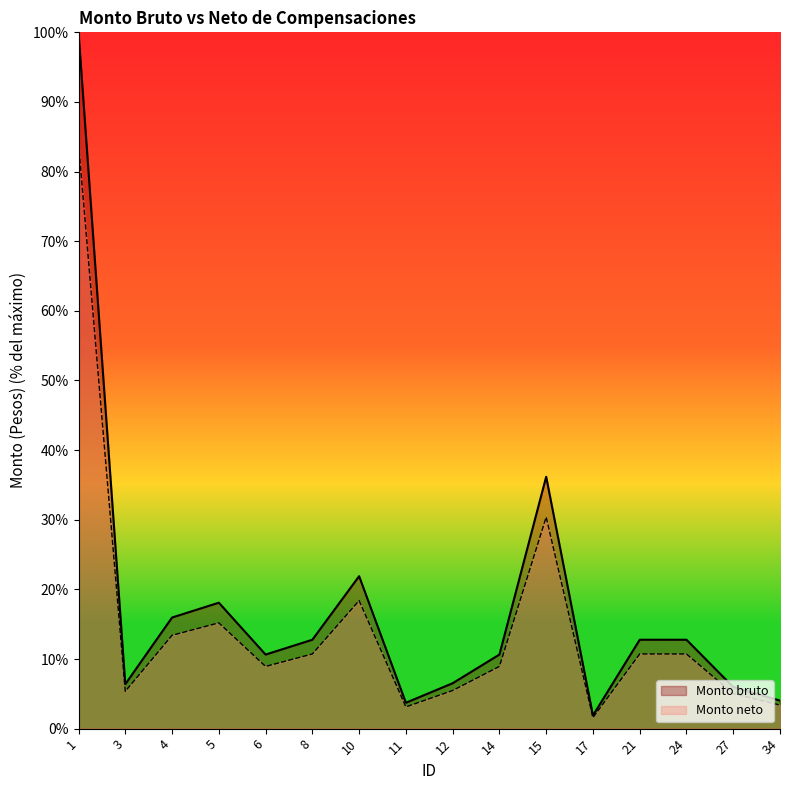

Rank the series by their maximum value, from highest to lowest.

Monto bruto, Monto neto